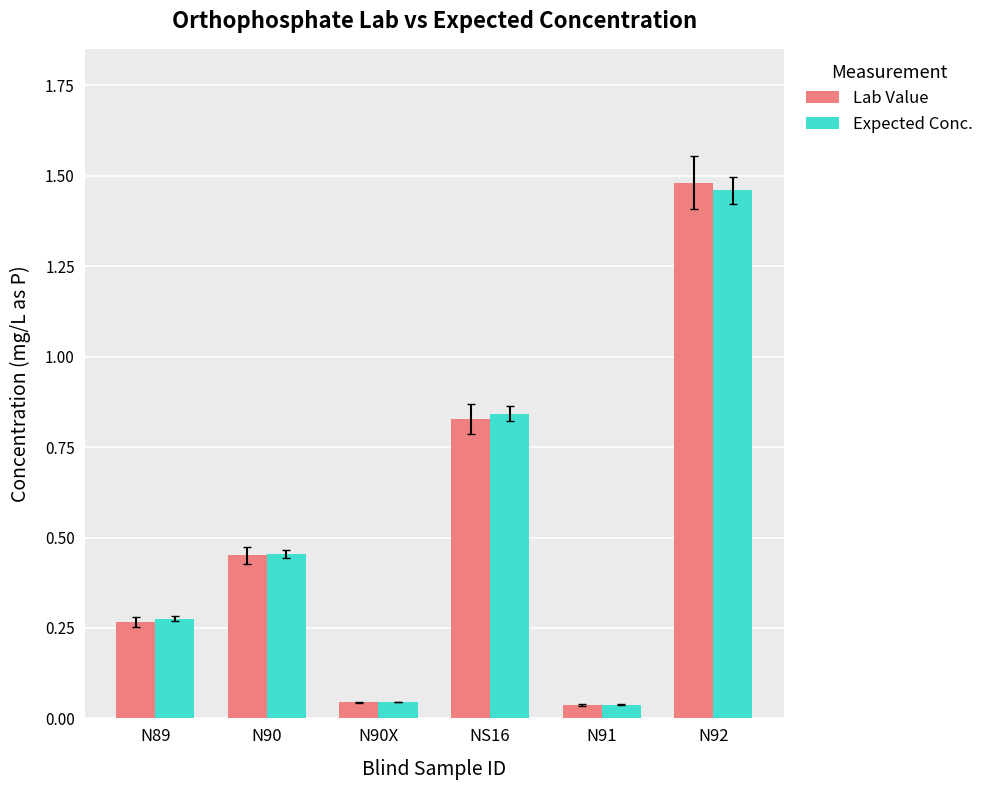

How many groups of bars are there?

6